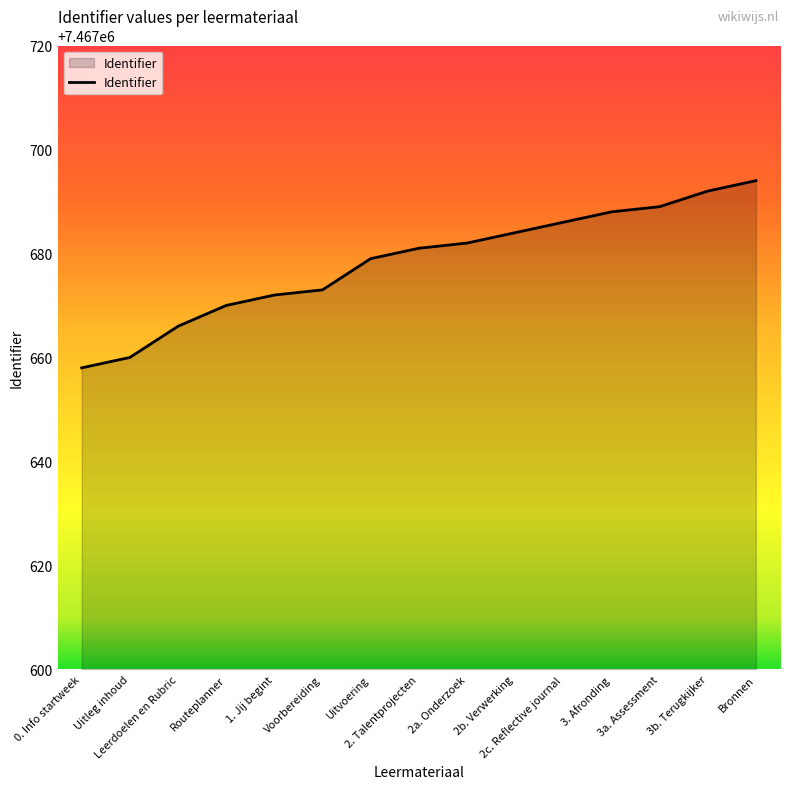

Reading right to left, transcribe all the data shown in this chart.

Bronnen=7467694	3b. Terugkijker=7467692	3a. Assessment=7467689	3. Afronding=7467688	2c. Reflective journal=7467686	2b. Verwerking=7467684	2a. Onderzoek=7467682	2. Talentprojecten=7467681	Uitvoering=7467679	Voorbereiding=7467673	1. Jij begint=7467672	Routeplanner=7467670	Leerdoelen en Rubric=7467666	Uitleg inhoud=7467660	0. Info startweek=7467658